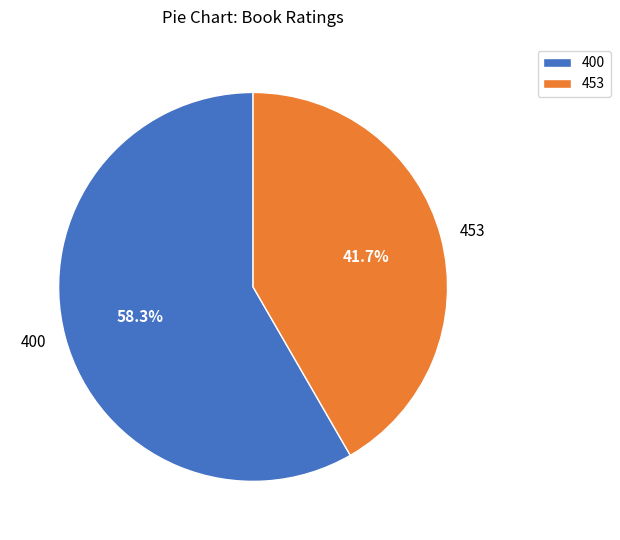

What percentage is the 400 slice, to the nearest percent?

58%